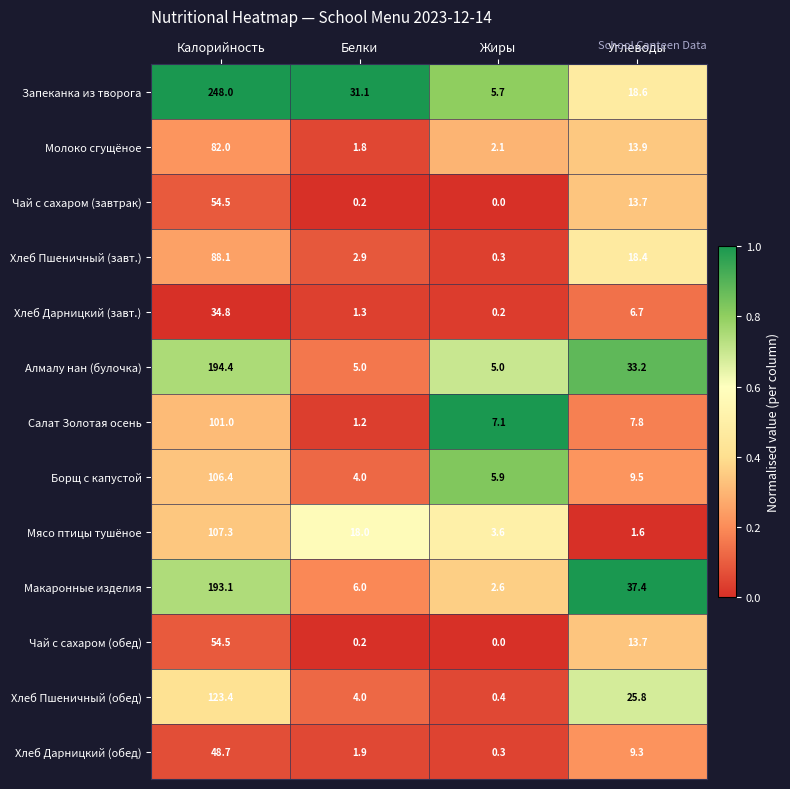

Which series has the widest spread of values?

Запеканка из творога